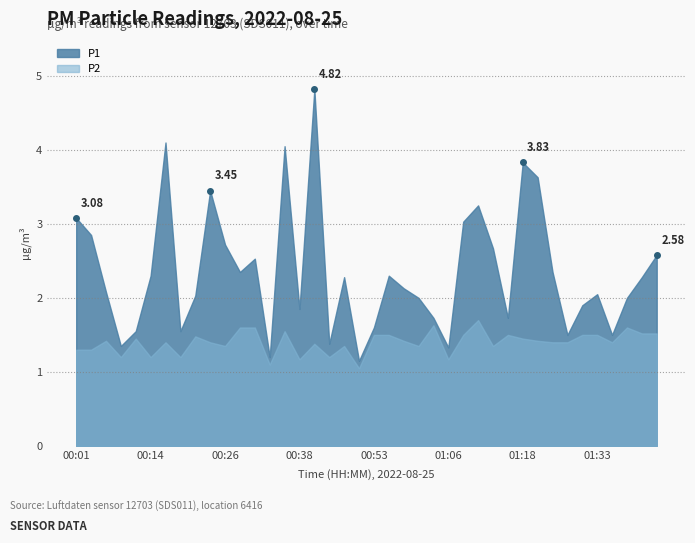

At which category does the chart reach its peak across all series?

00:41